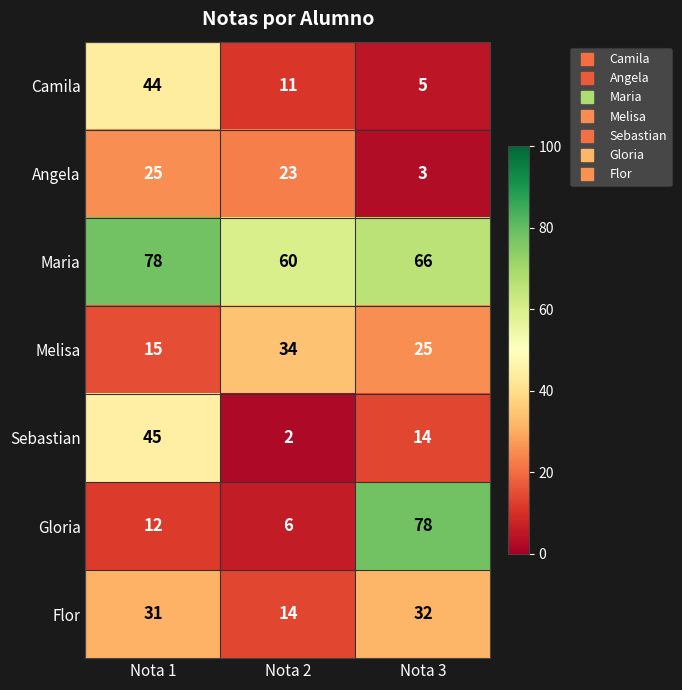

What is the sum of the Sebastian values at Nota 2 and Nota 1?

47